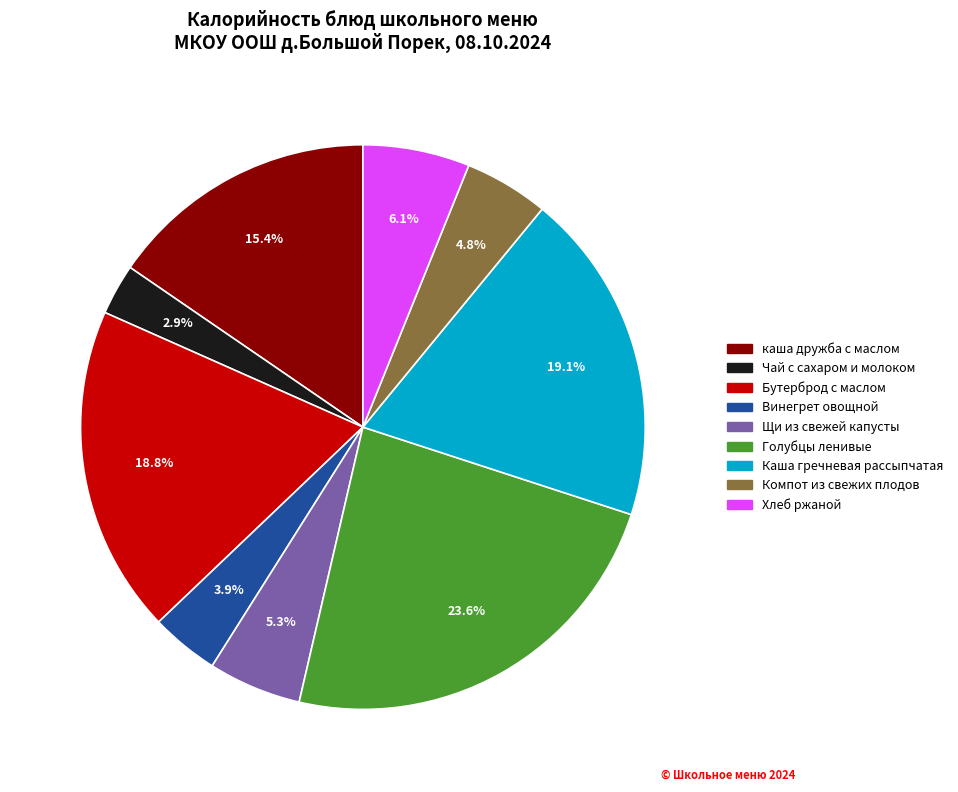

Count the number of slices in the pie.

9